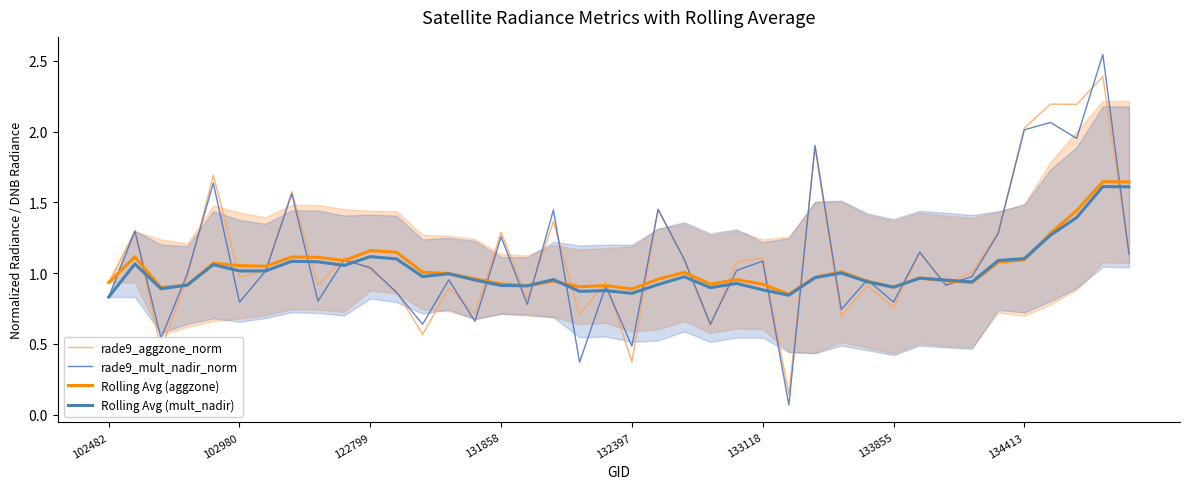

Does the chart display data point markers on the line(s)?

No